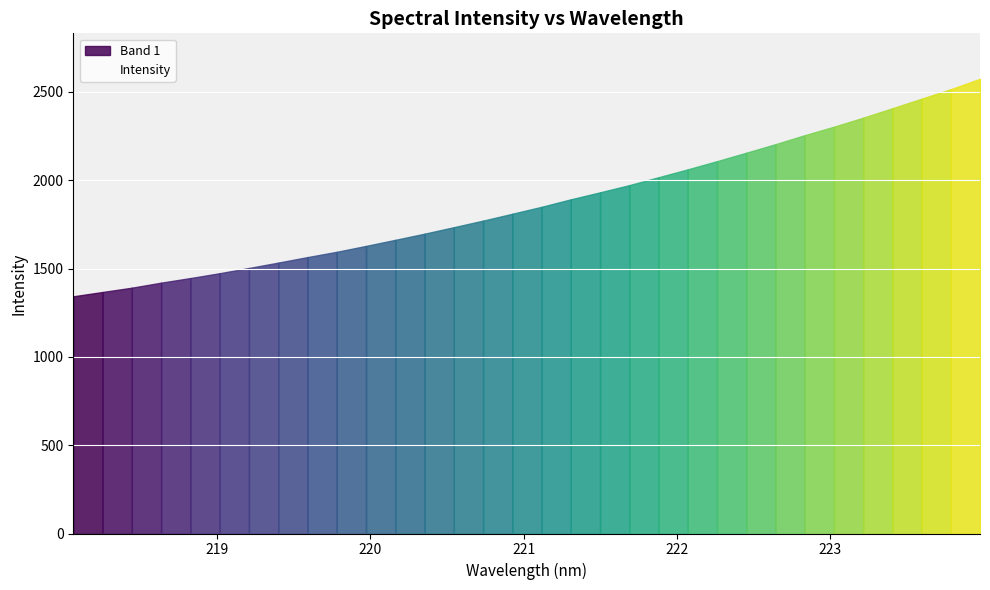

Where does the data first go above 1849?

221.1174